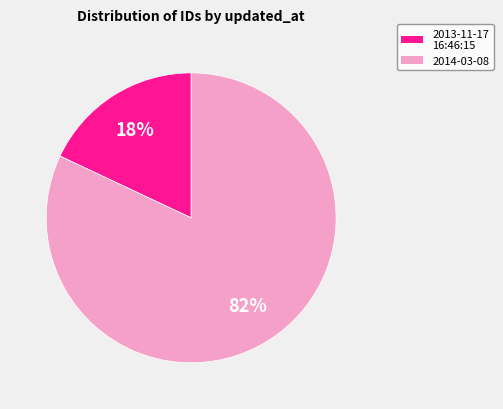

Is there any slice that represents more than half of the pie?

Yes